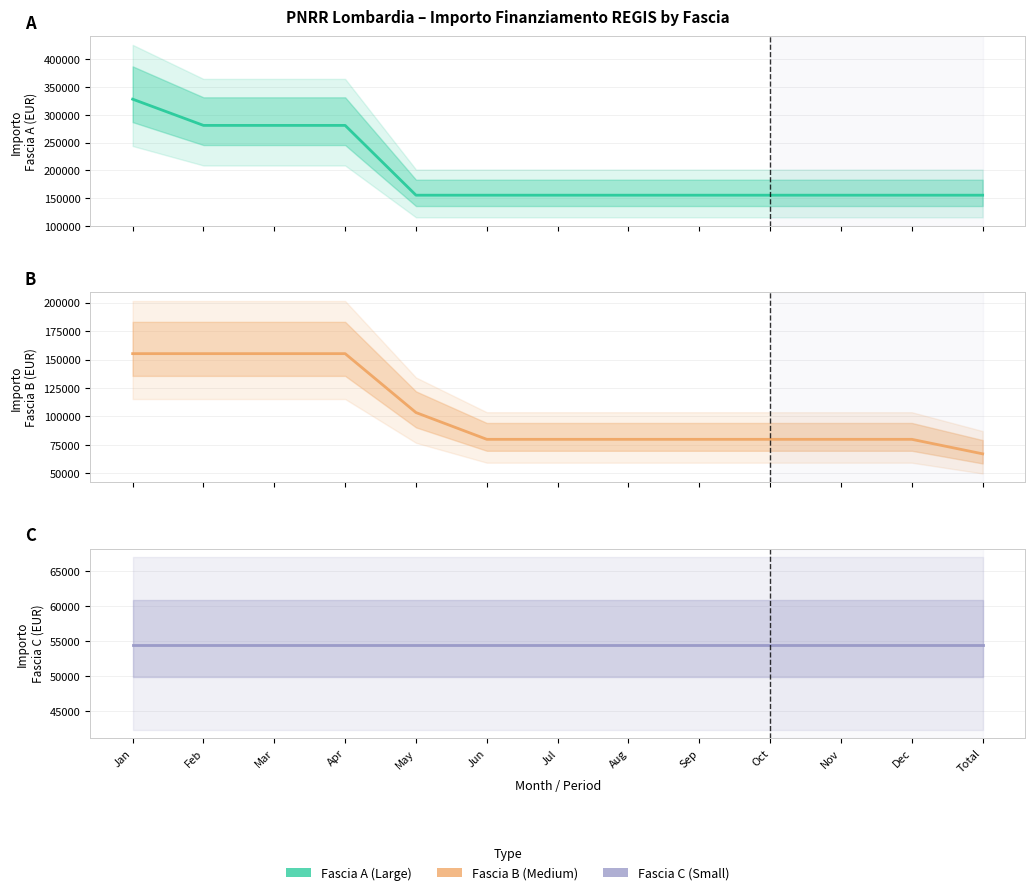

What position from the right is Jul?

7